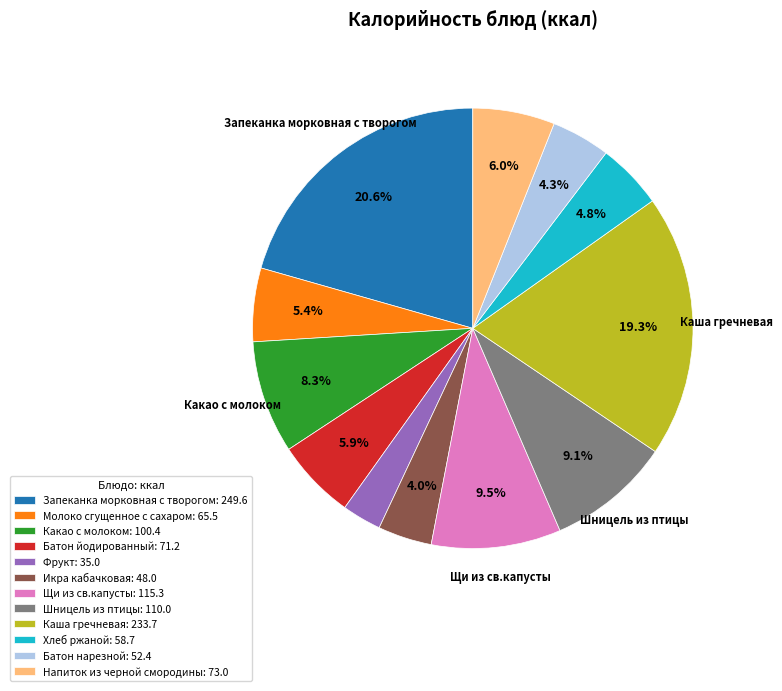

To the nearest percent, what percentage of the pie is Батон йодированный?

6%